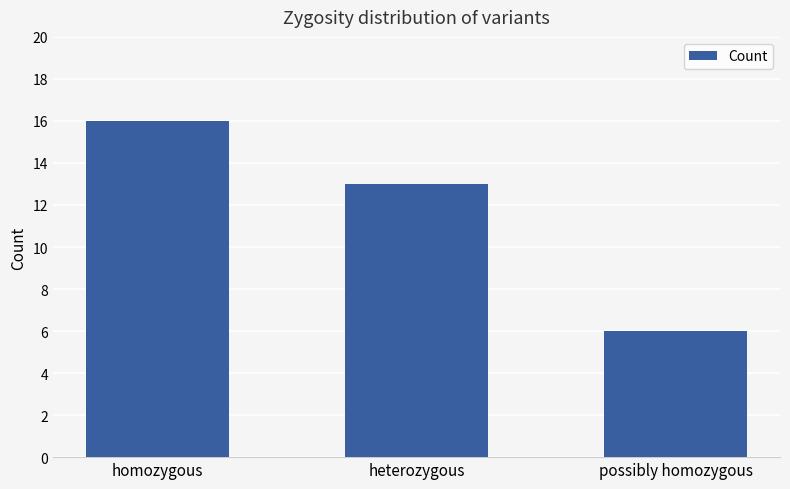

What is the label of the 2nd bar from the left?

heterozygous